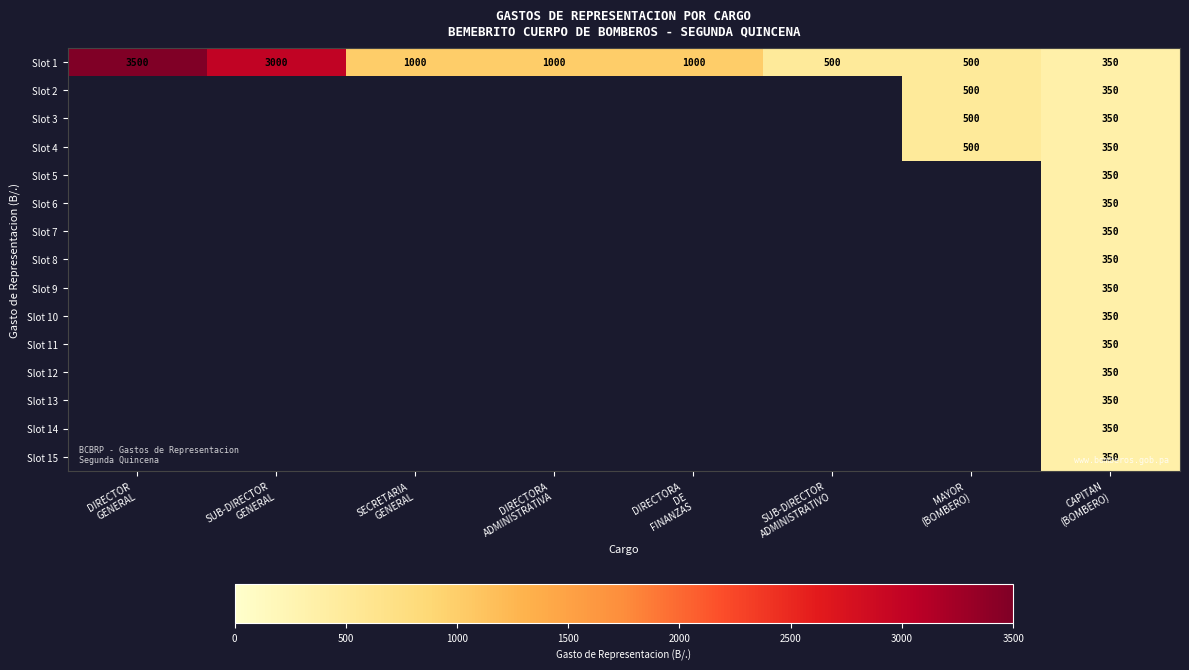

Which has a higher value, DIRECTORA
ADMINISTRATIVA or SUB-DIRECTOR
GENERAL?

SUB-DIRECTOR
GENERAL